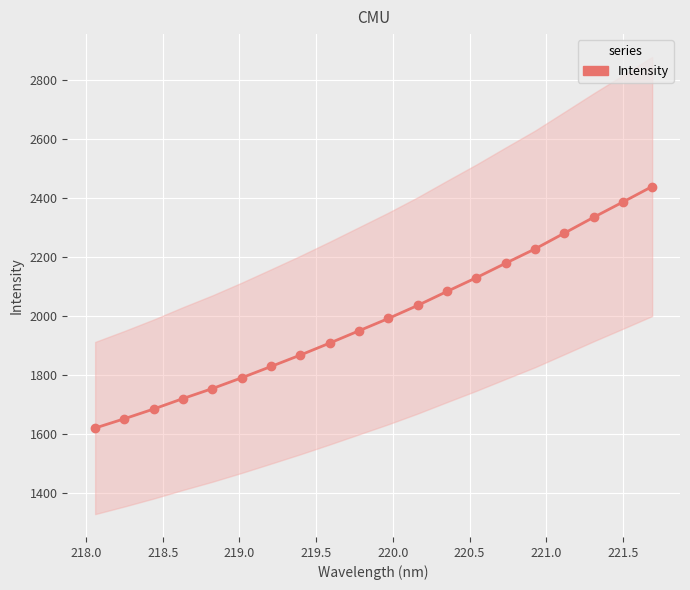

How many lines are shown in the chart?

1